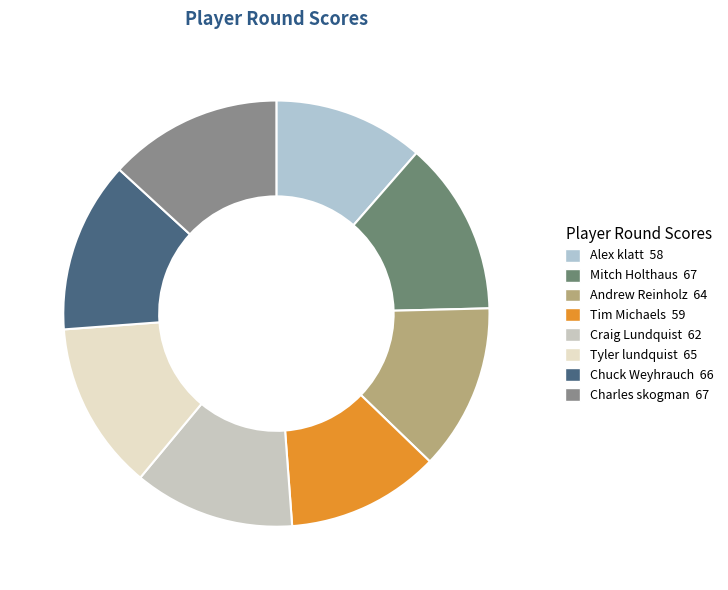

Which slice is the smallest?

Alex klatt